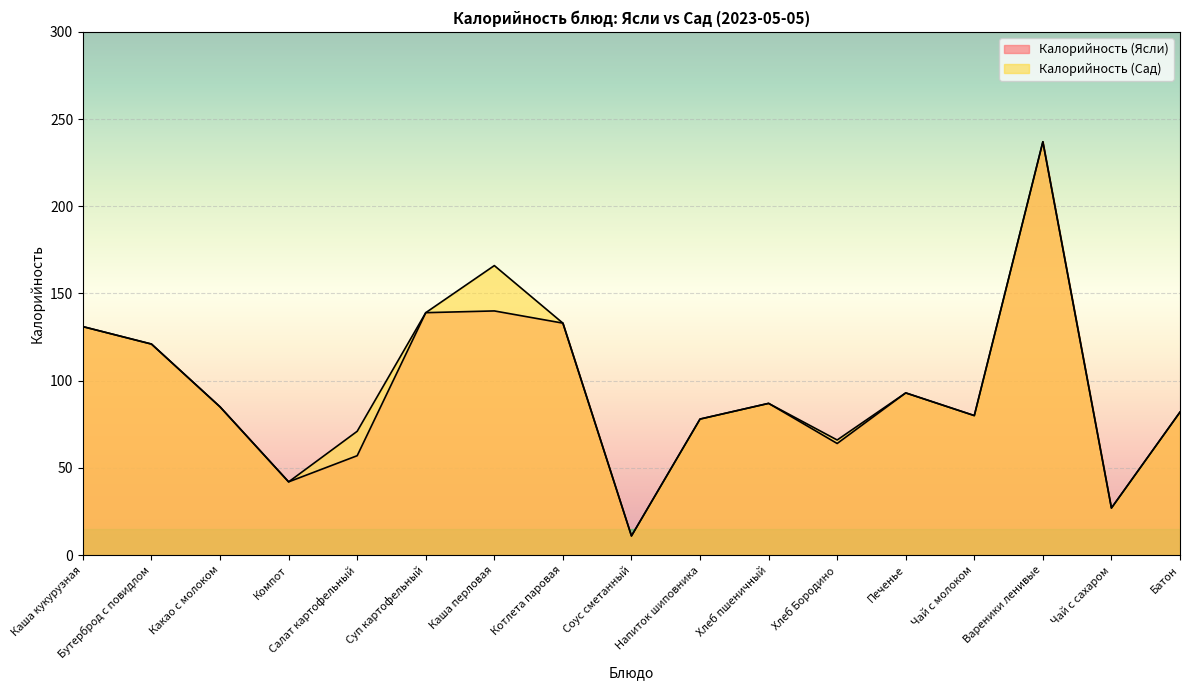

What is the value of the Калорийность (Сад) point at the 3rd from the left?

85